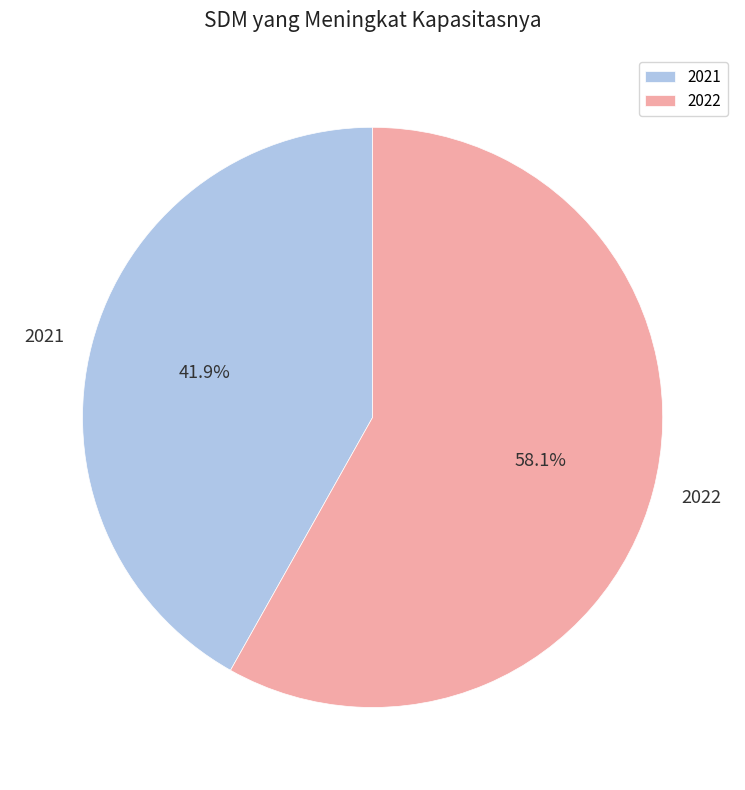

Is 2021 the majority of the pie?

No